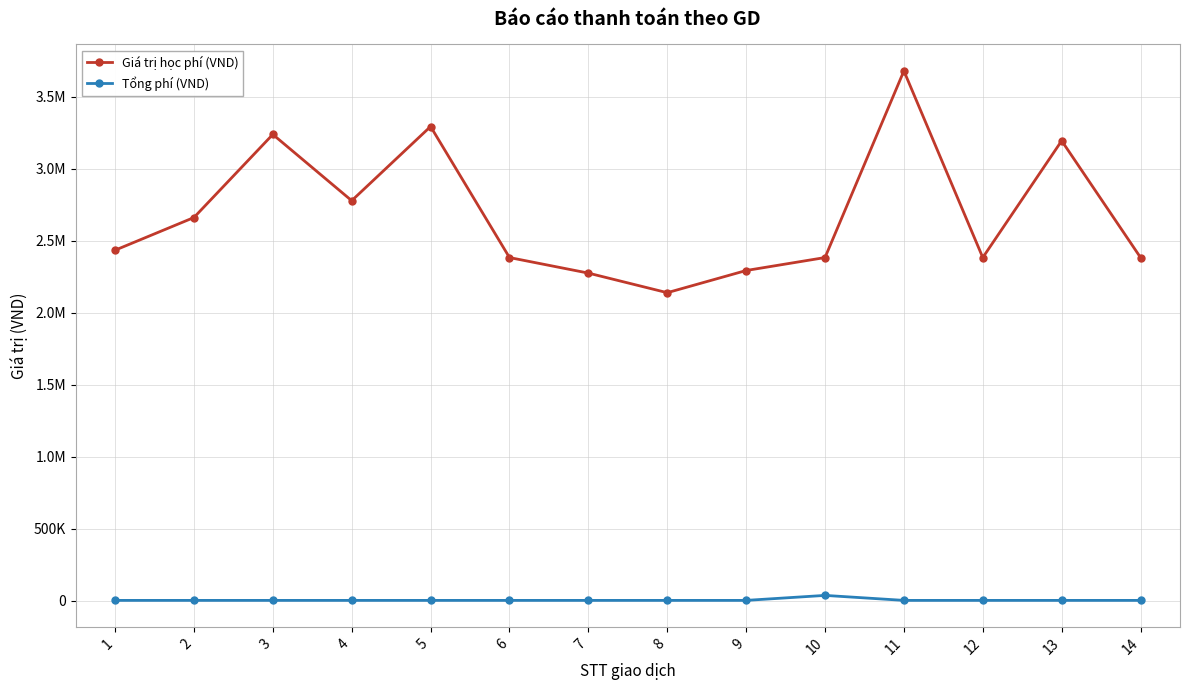

Reading left to right, extract all data points from this chart.

Giá trị học phí (VND): 2435000	2662000	3239000	2779000	3294000	2384000	2276000	2140000	2294000	2384000	3680000	2384000	3195000	2384000
Tổng phí (VND): 3300	3300	3300	3300	3300	3300	3300	3300	3300	37960	3300	3300	3300	3300